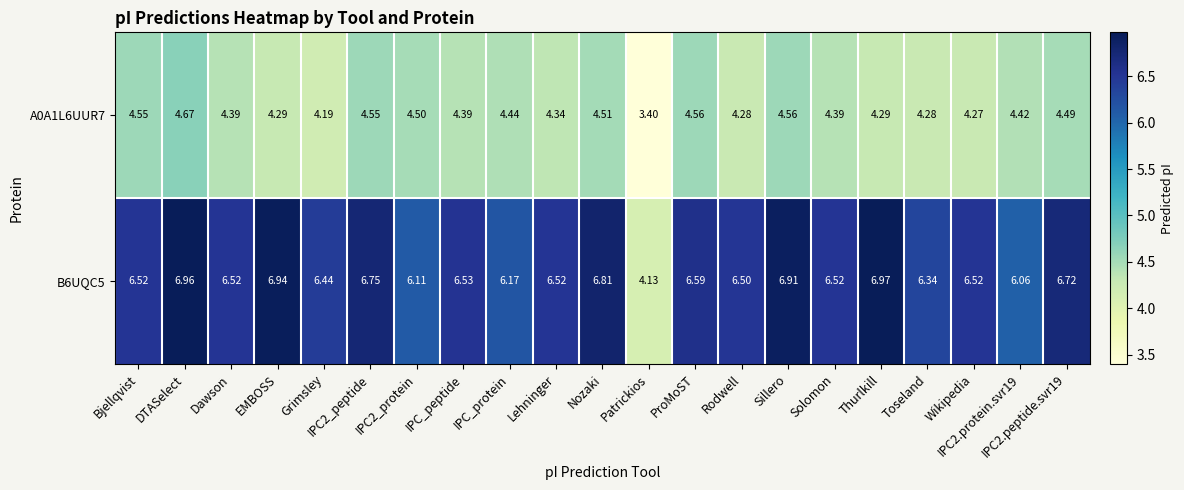

At which label is A0A1L6UUR7 closest to 4?

Grimsley